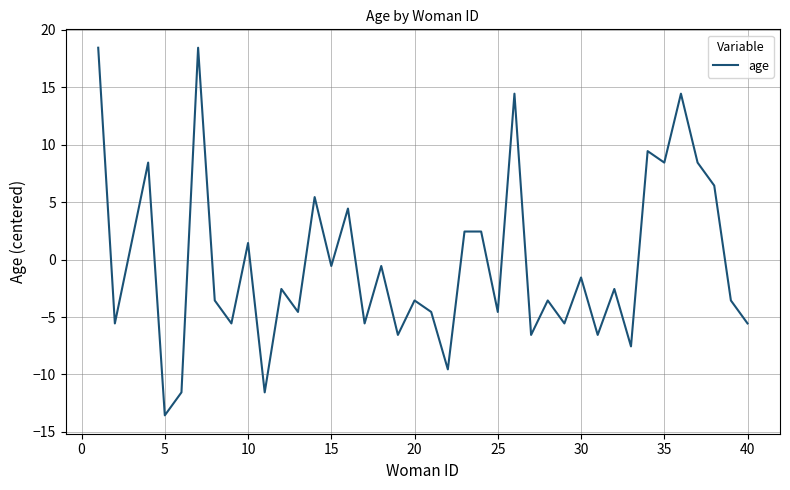

What is the minimum value shown in the chart?

-13.6